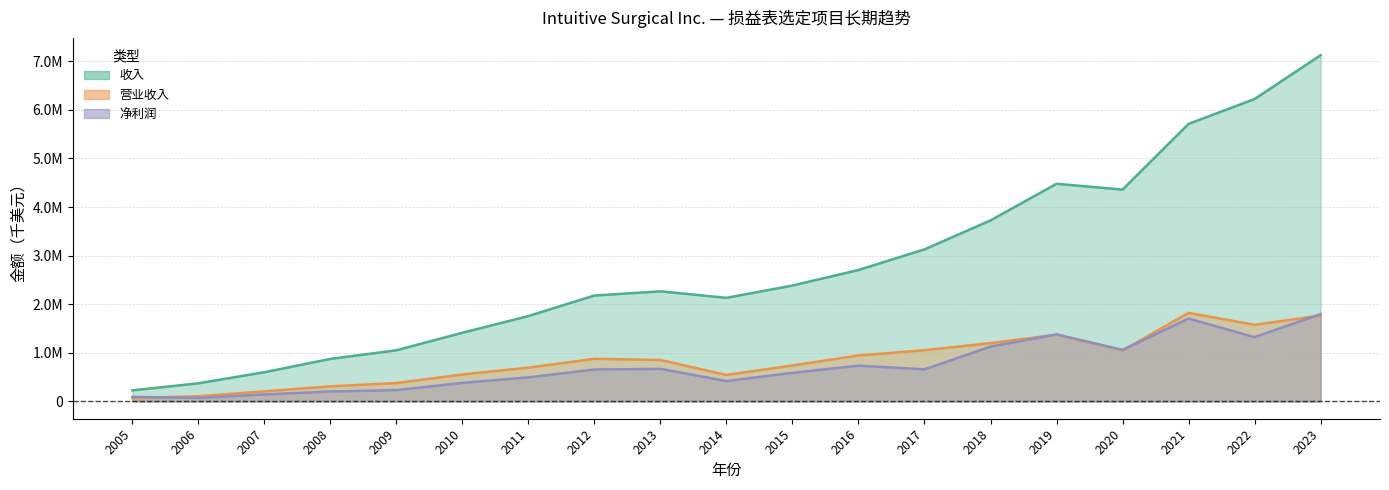

What is the smallest value displayed?

68772